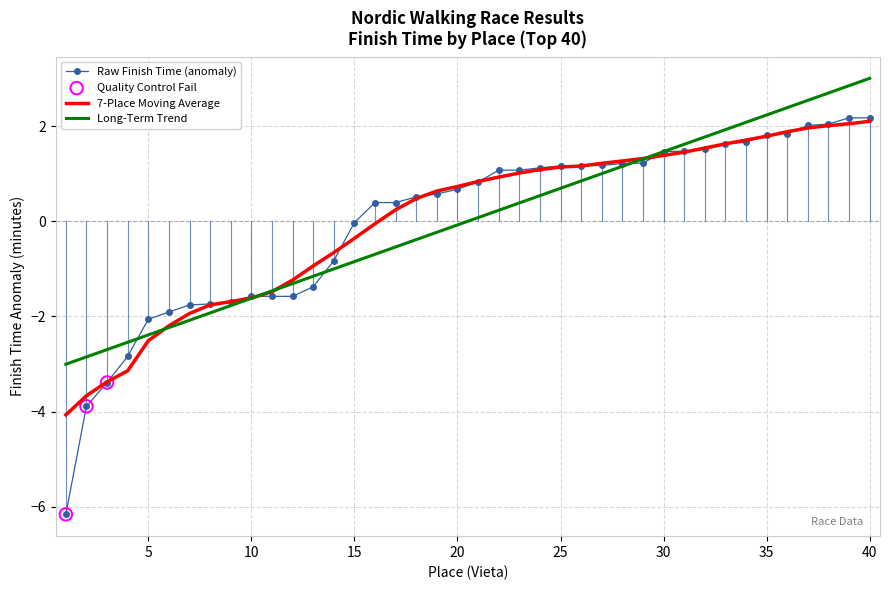

Which series has the largest range (max minus min)?

Raw Finish Time (anomaly)